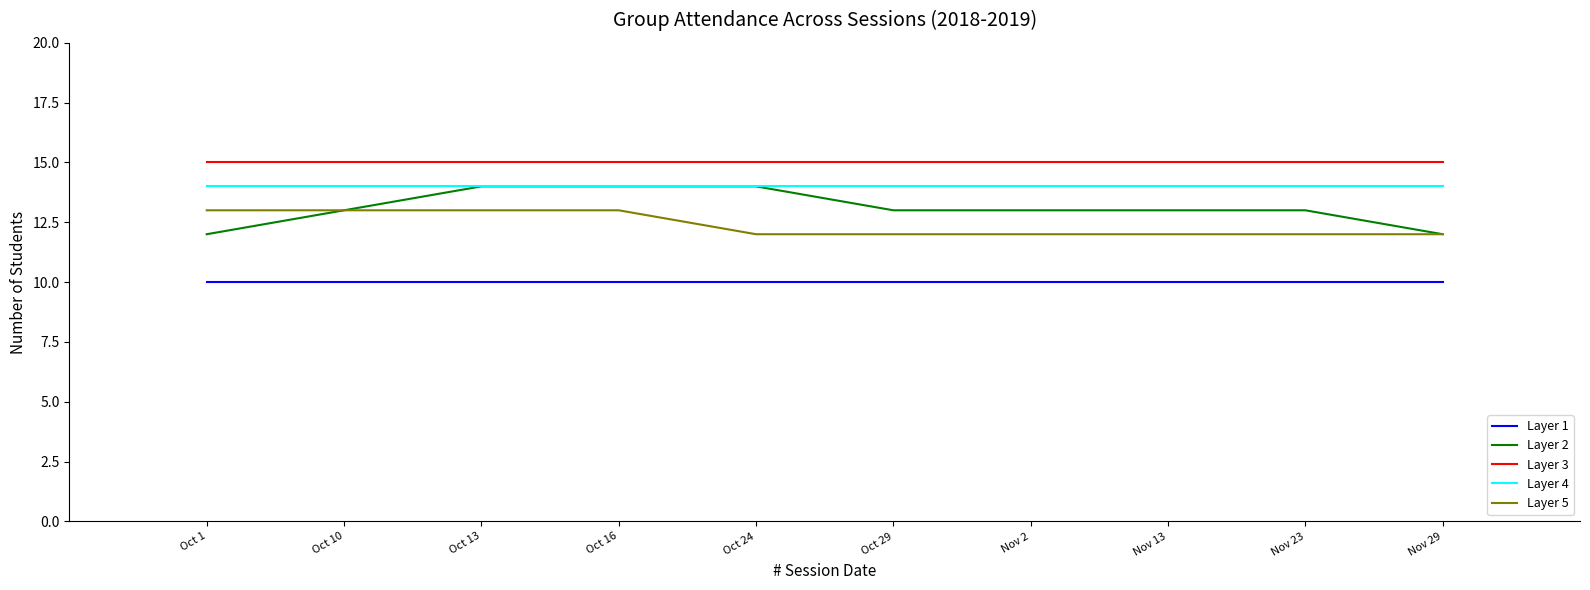

What is the minimum value shown in the chart?

10